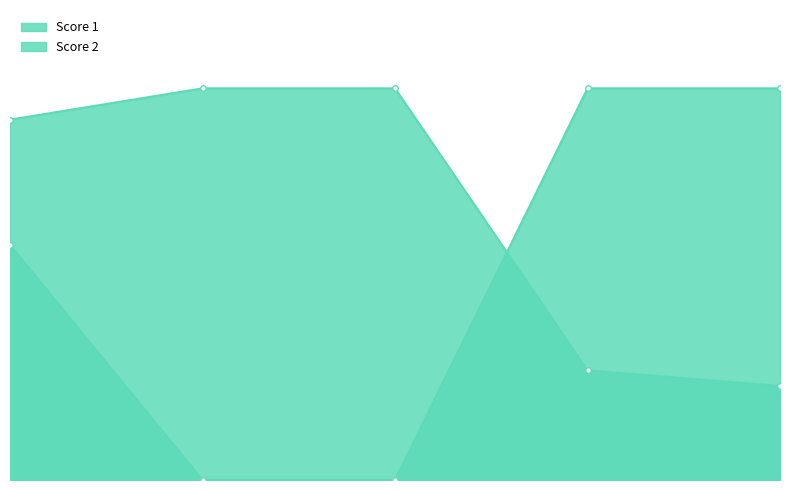

What is the ratio of the value at 2 to the value at 4?

3.6